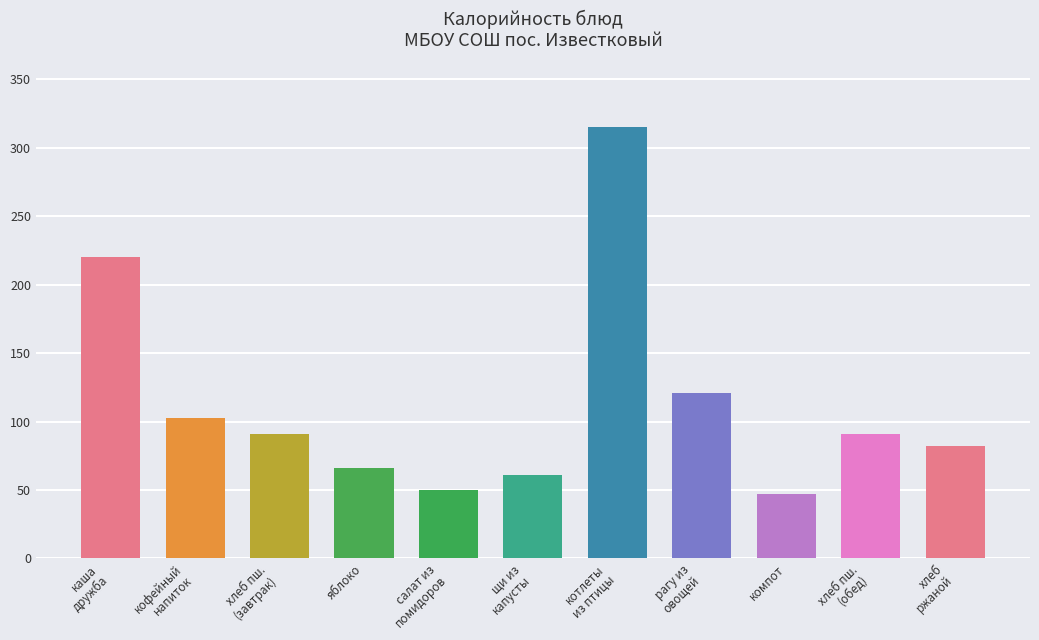

What is the label of the 1st bar from the right?

хлеб
ржаной